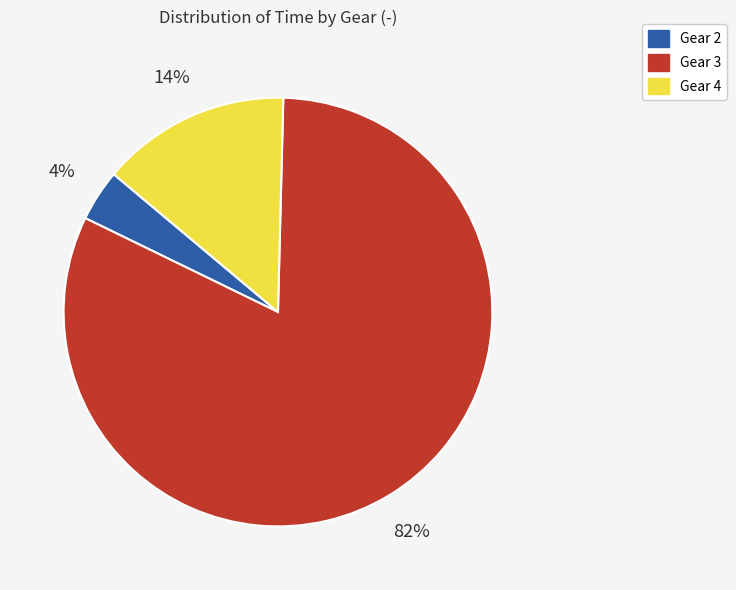

Is the sum of Gear 3 and Gear 4 greater than half?

Yes